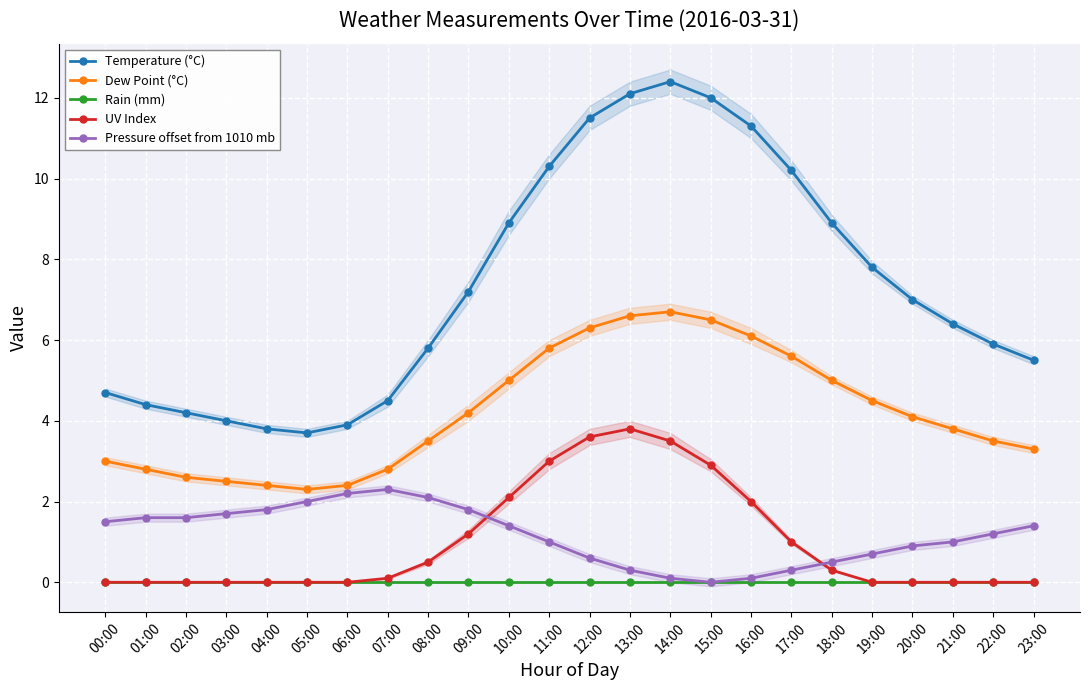

What position from the right is 19:00?

5